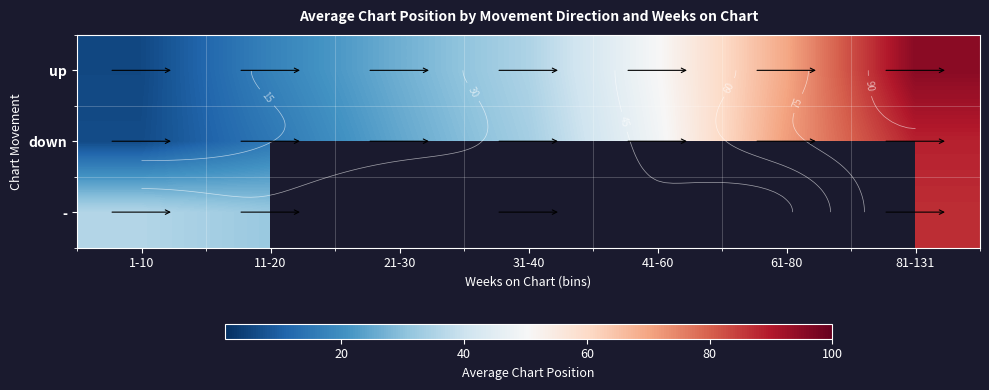

The up series shows 69.5 at 61-80. True or false?

True